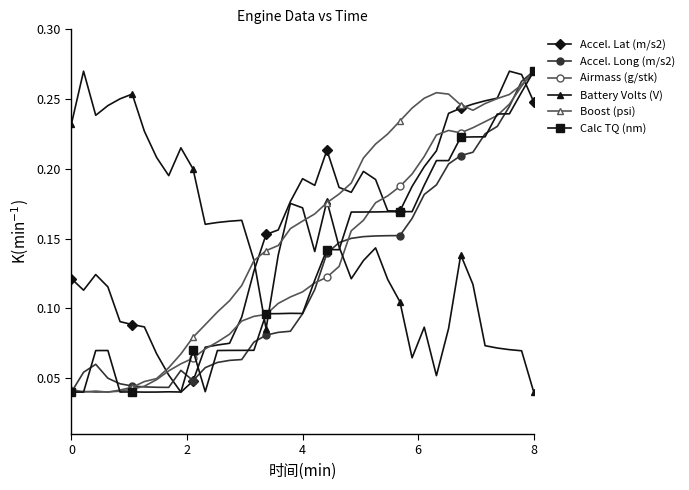

Which series ends up on top after the final intersection of Accel. Long (m/s2) and Battery Volts (V)?

Accel. Long (m/s2)